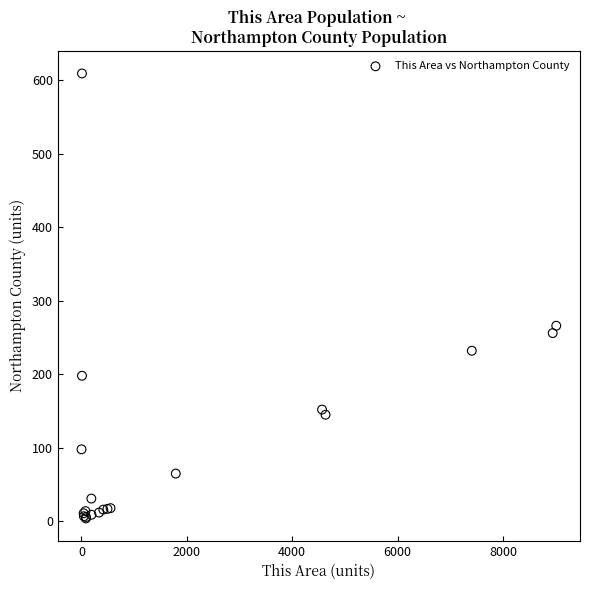

What Y value in the scatter plot is closest to 306?

266